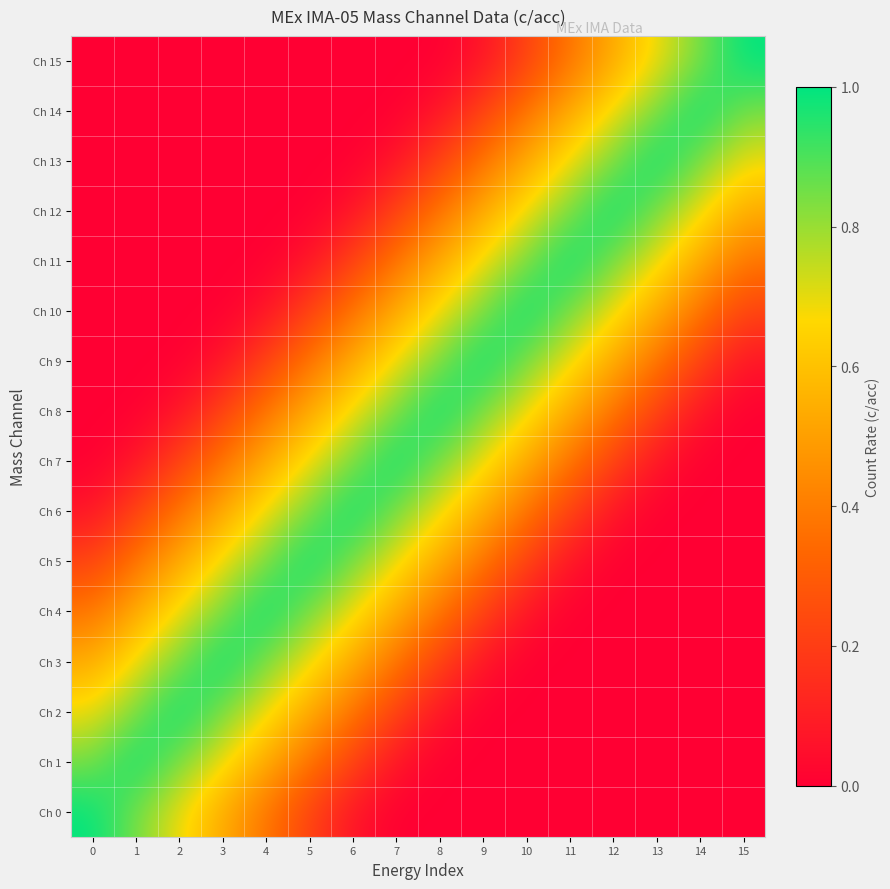

What is the total value across all series at 1?

4.6